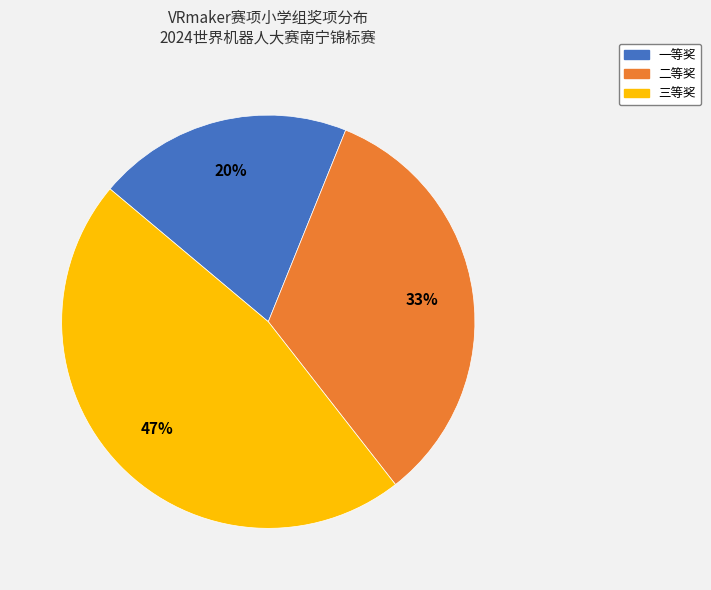

To the nearest percent, what is the average slice percentage?

33%